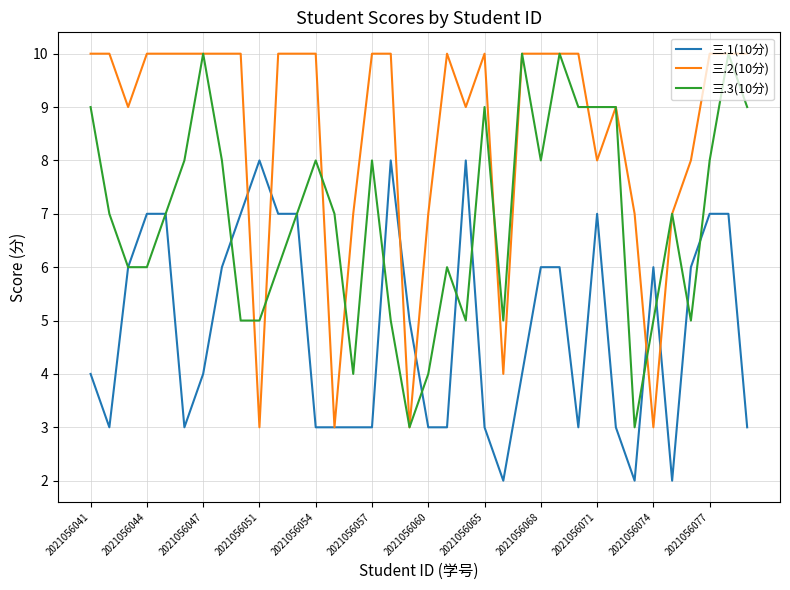

Count the number of data series in this chart.

3